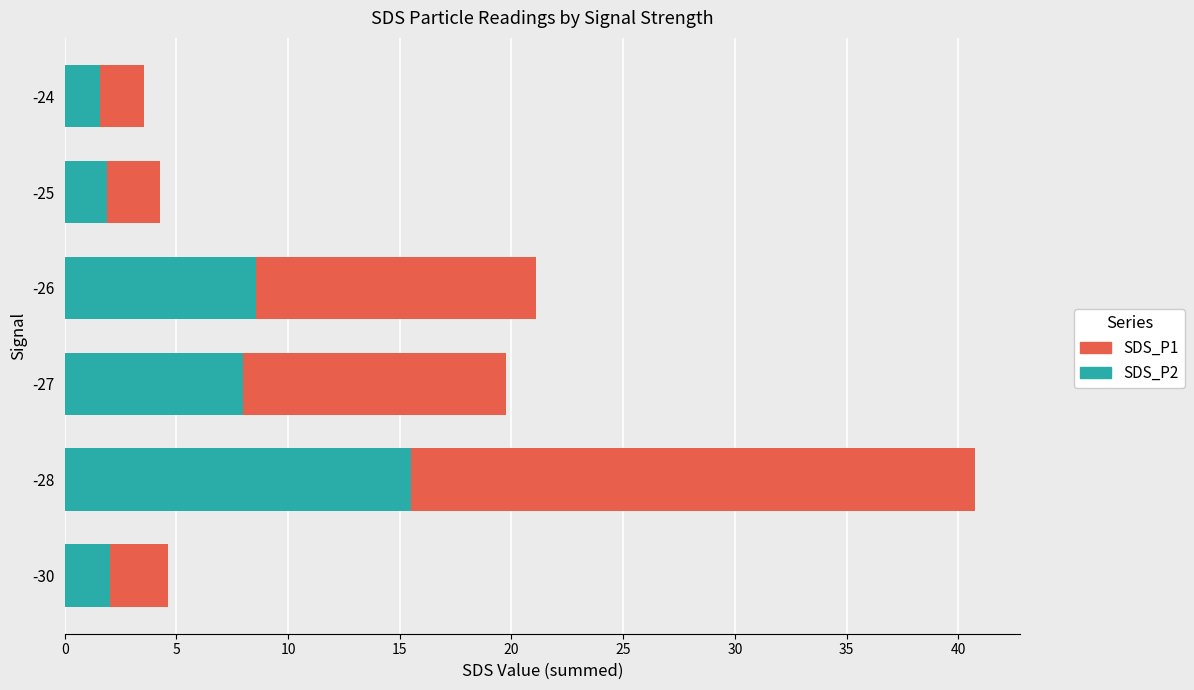

What is the highest value of the SDS_P2 series?

15.5